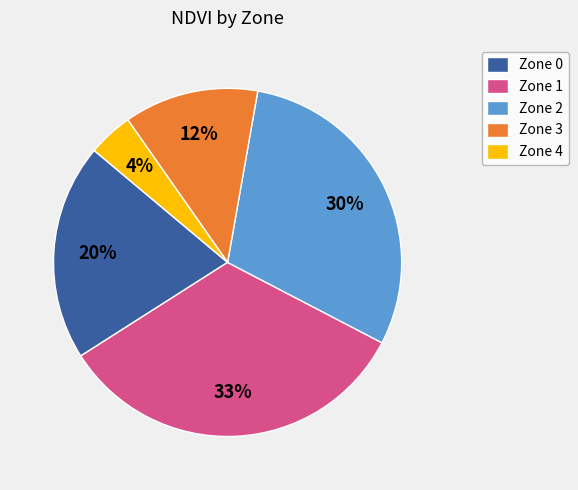

To the nearest percent, what is the difference between the Zone 0 and Zone 4 slice percentages?

16%